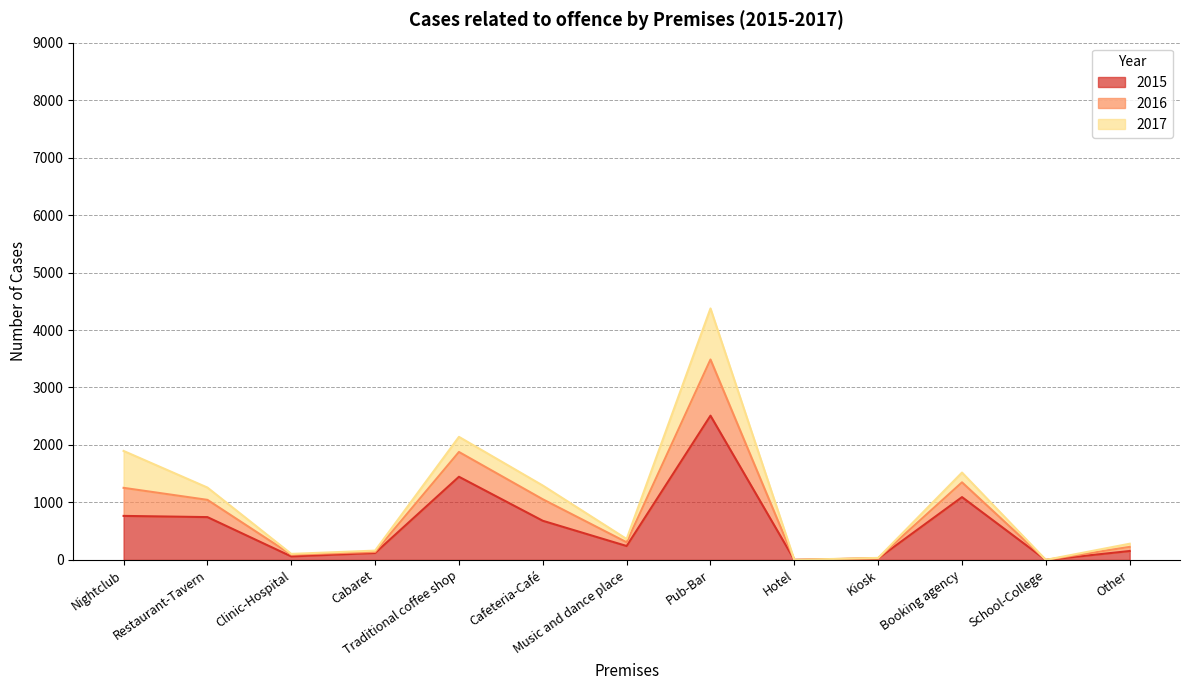

At which category is the sum across all series the highest?

Pub-Bar